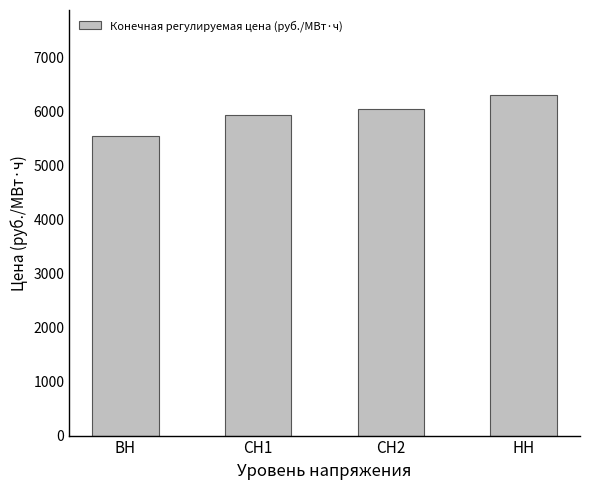

How many values are below 6052?

2